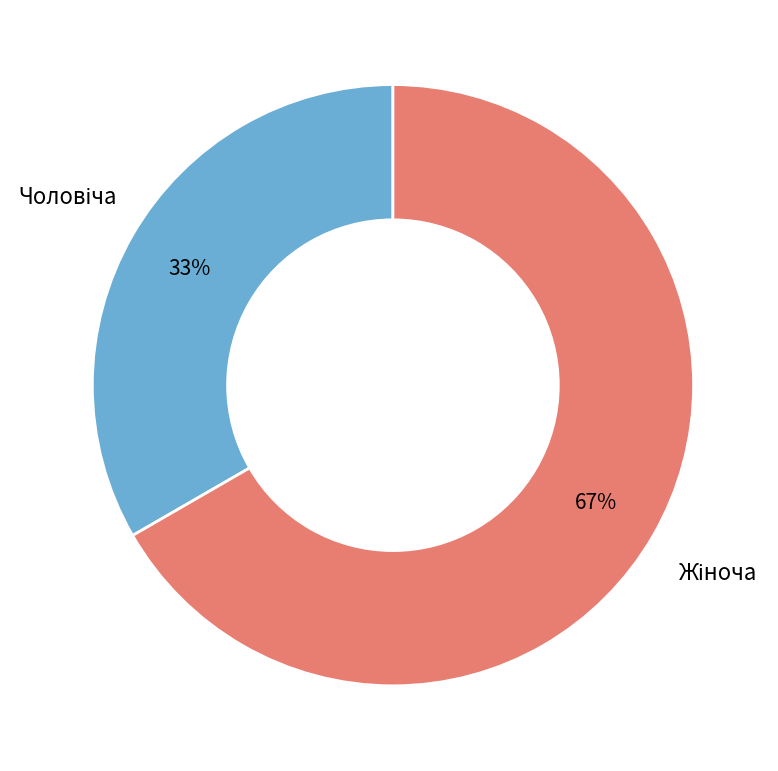

To the nearest percent, what is the average slice percentage?

50%